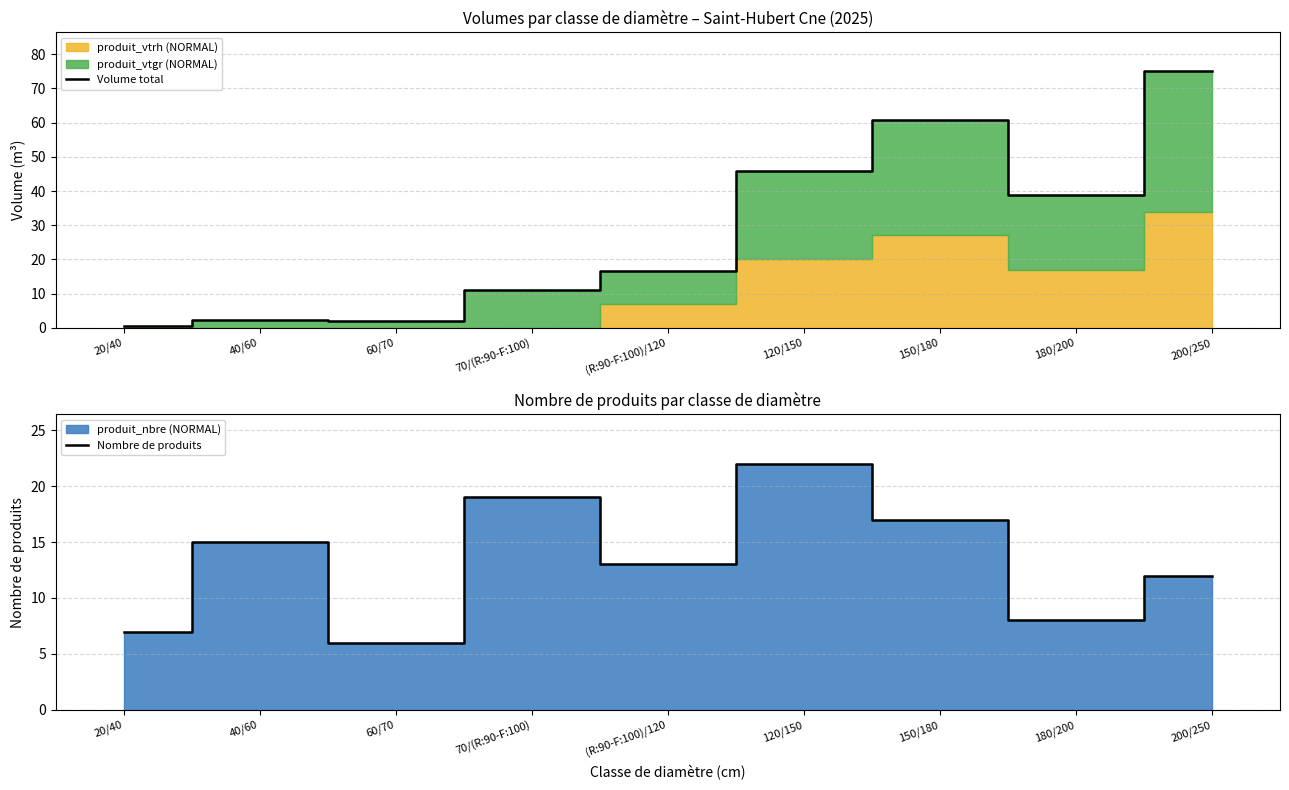

Reading right to left, extract all data points from this chart.

Volume total: 75.1	38.8	60.7	45.9	16.6	11.1	1.9	2.3	0.4
Nombre de produits: 12.0	8.0	17.0	22.0	13.0	19.0	6.0	15.0	7.0